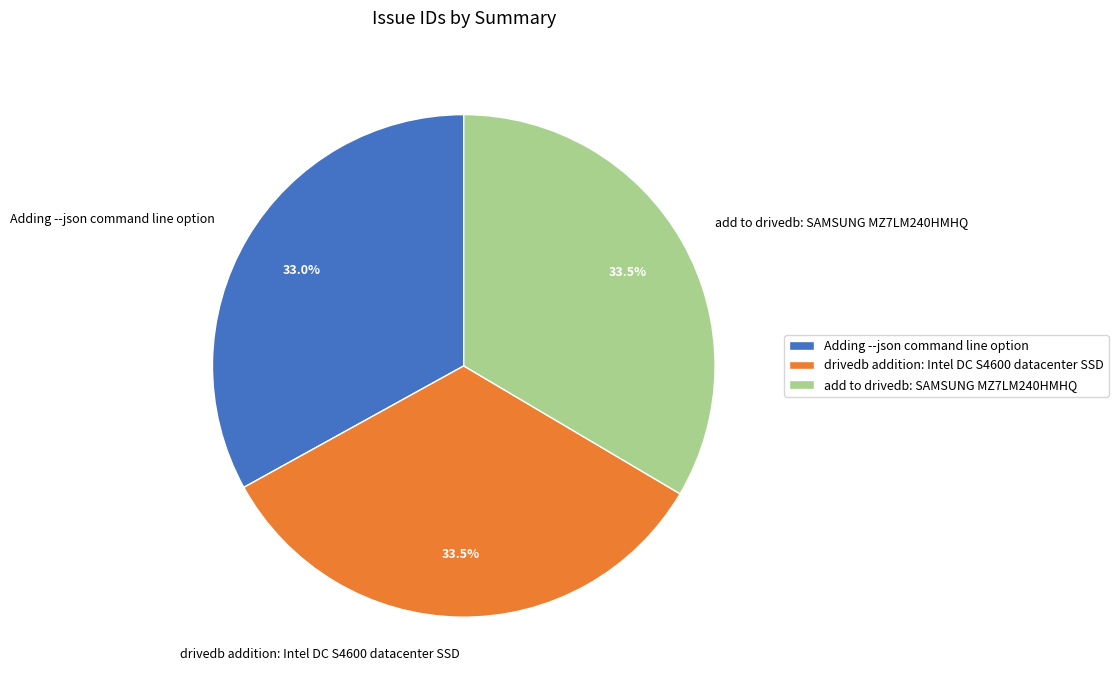

Approximately how many times larger is the value at drivedb addition: Intel DC S4600 datacenter SSD compared to add to drivedb: SAMSUNG MZ7LM240HMHQ?

1.0